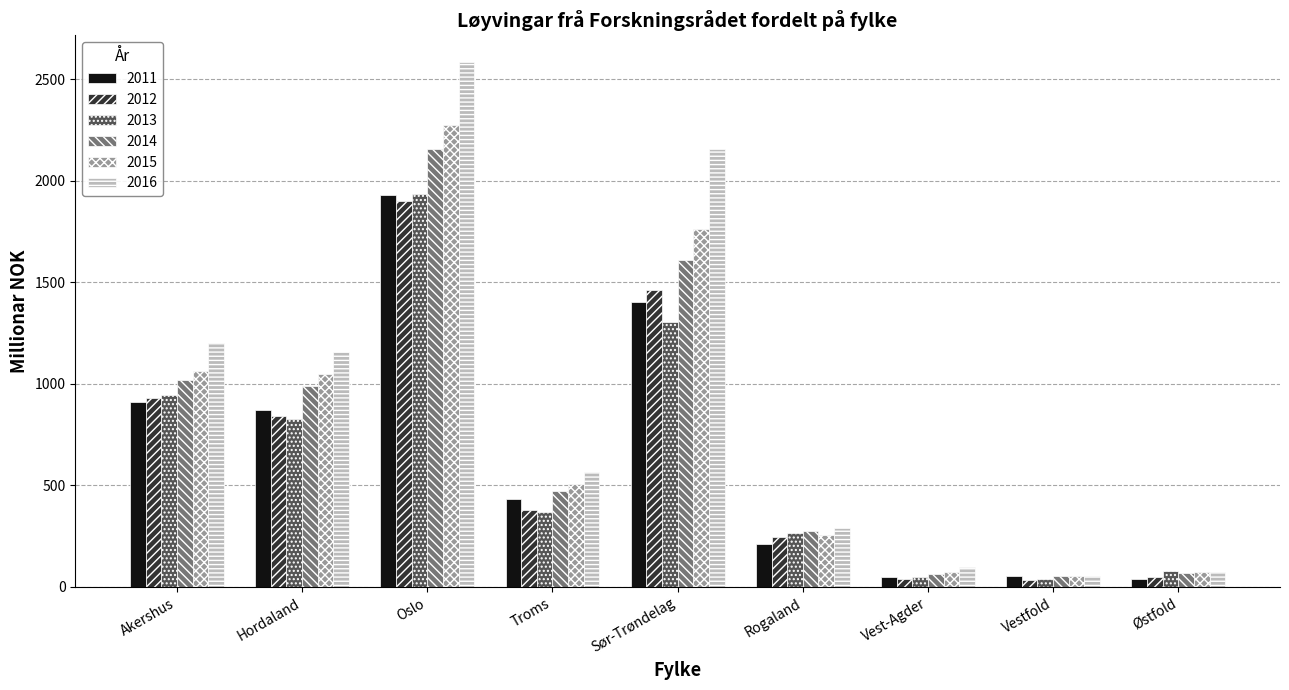

Read the 2014 value at Hordaland.

987.2